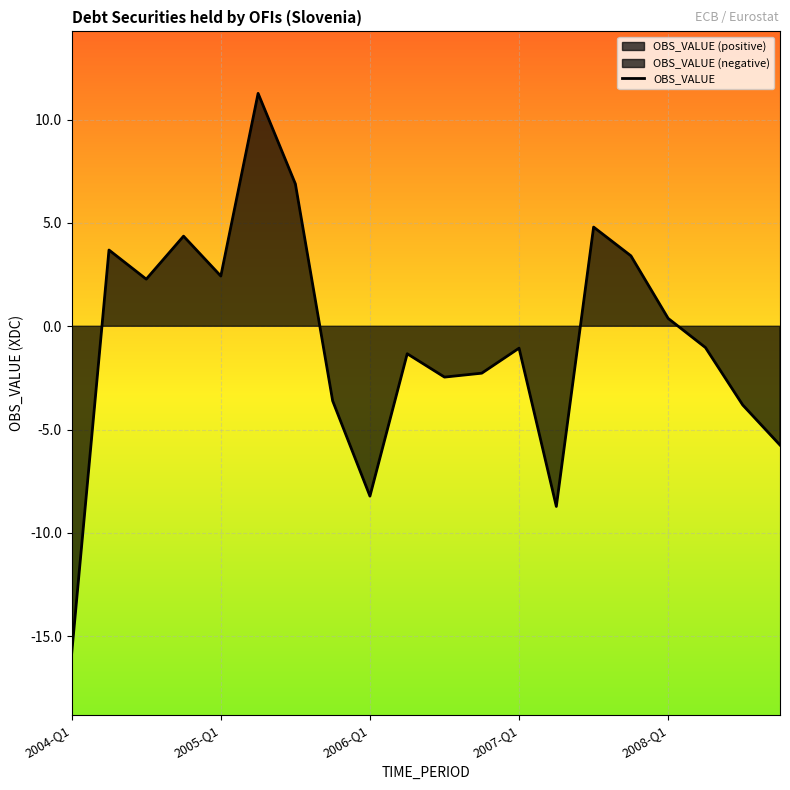

Reading right to left, what are all the values shown in this chart?

-5.8	-3.8	-1.0	0.4	3.4	4.8	-8.7	-1.1	-2.3	-2.5	-1.3	-8.2	-3.6	6.9	11.3	2.4	4.4	2.3	3.7	-15.8